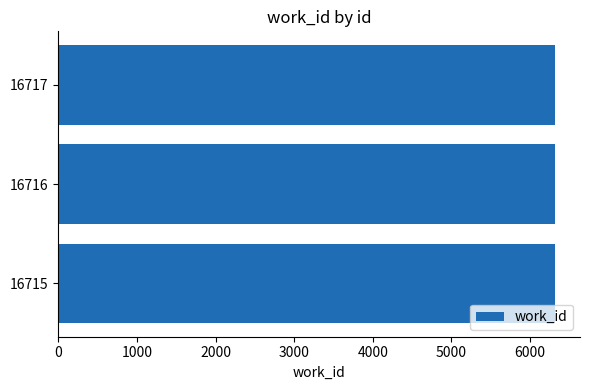

What is the minimum value shown in the chart?

6317